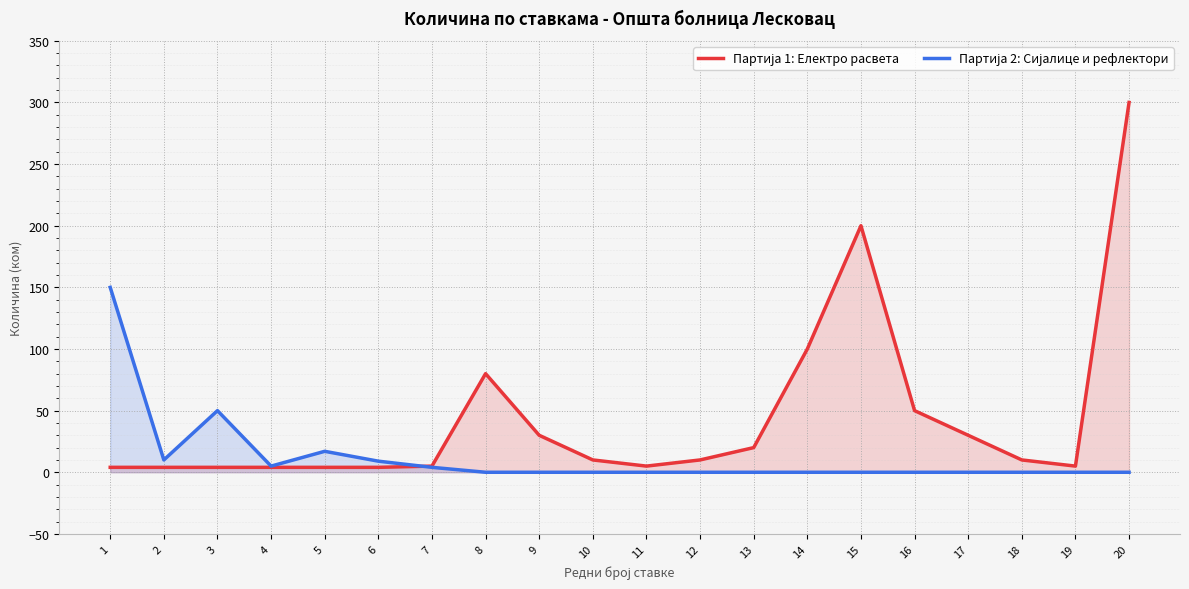

True or false: Партија 2: Сијалице и рефлектори and Партија 1: Електро расвета intersect in this chart.

True